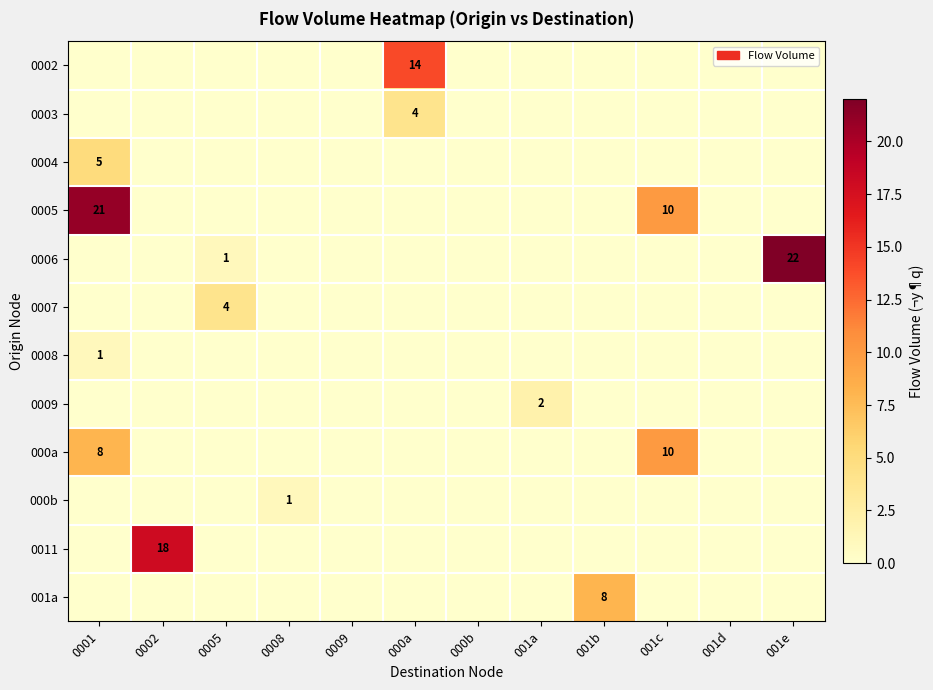

True or false: 0002 has a value of 3 at 000a.

False